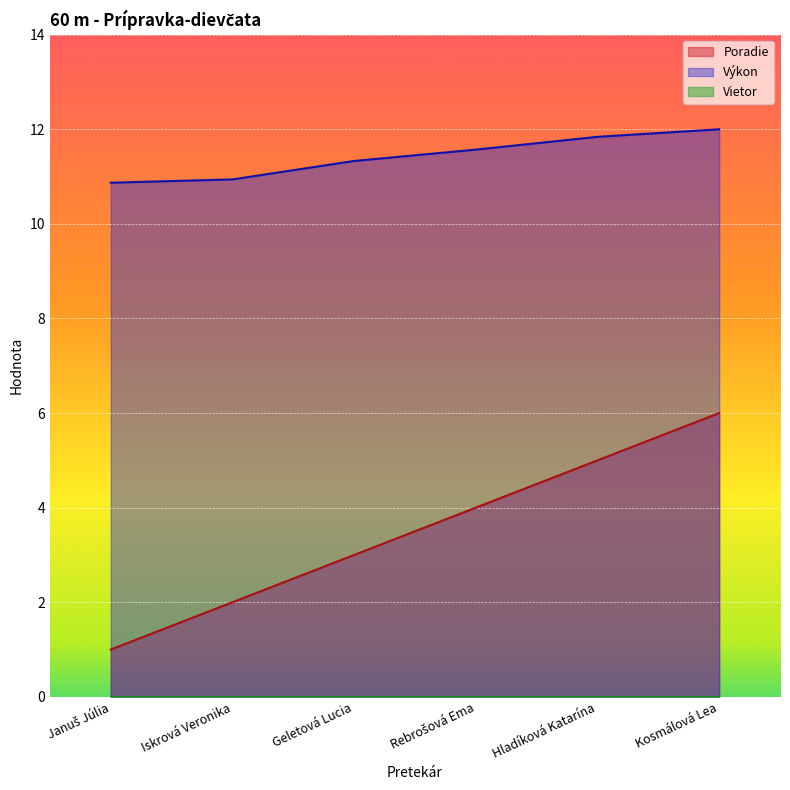

Is the value of Poradie at Rebrošová Ema greater than the value of Výkon at Iskrová Veronika?

No